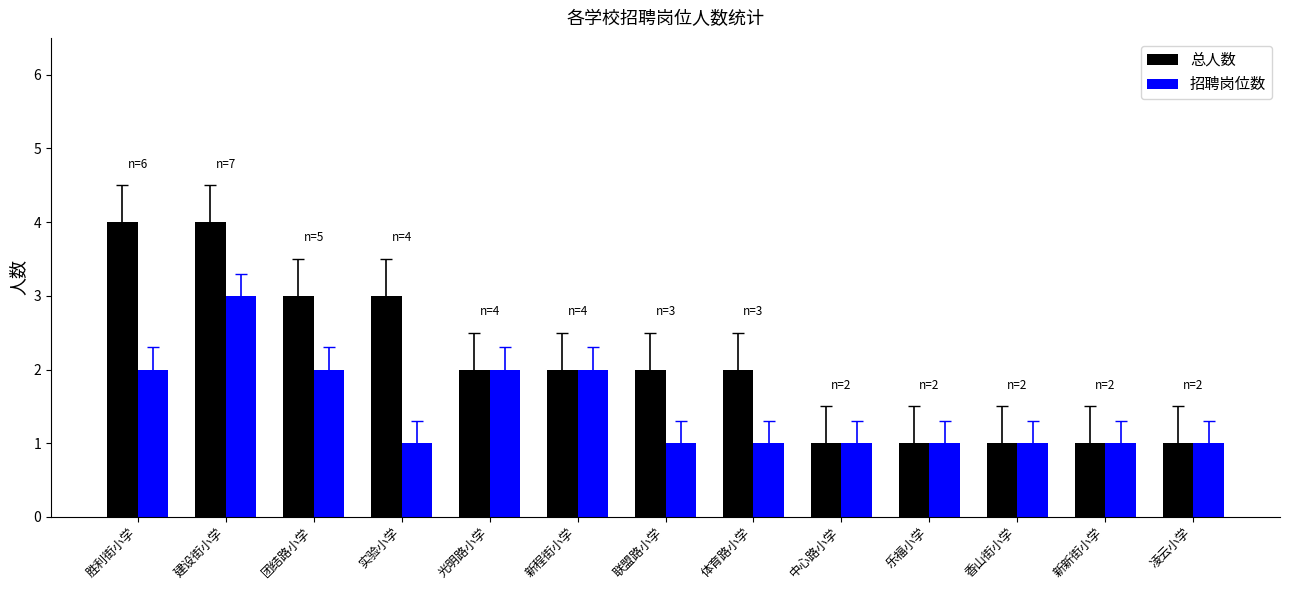

How many categories are shown in the chart?

13